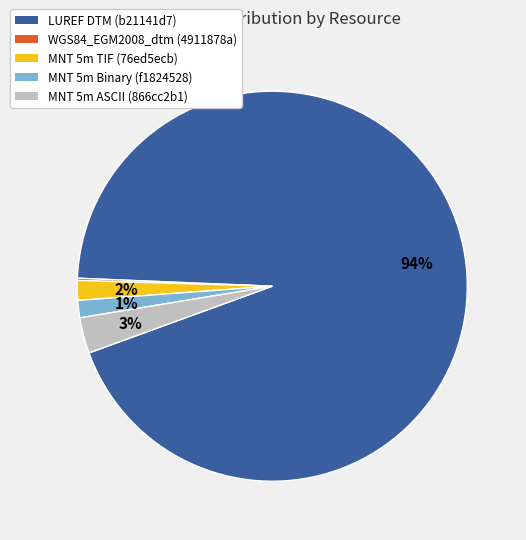

What percentage is the LUREF DTM (b21141d7) slice, to the nearest percent?

94%